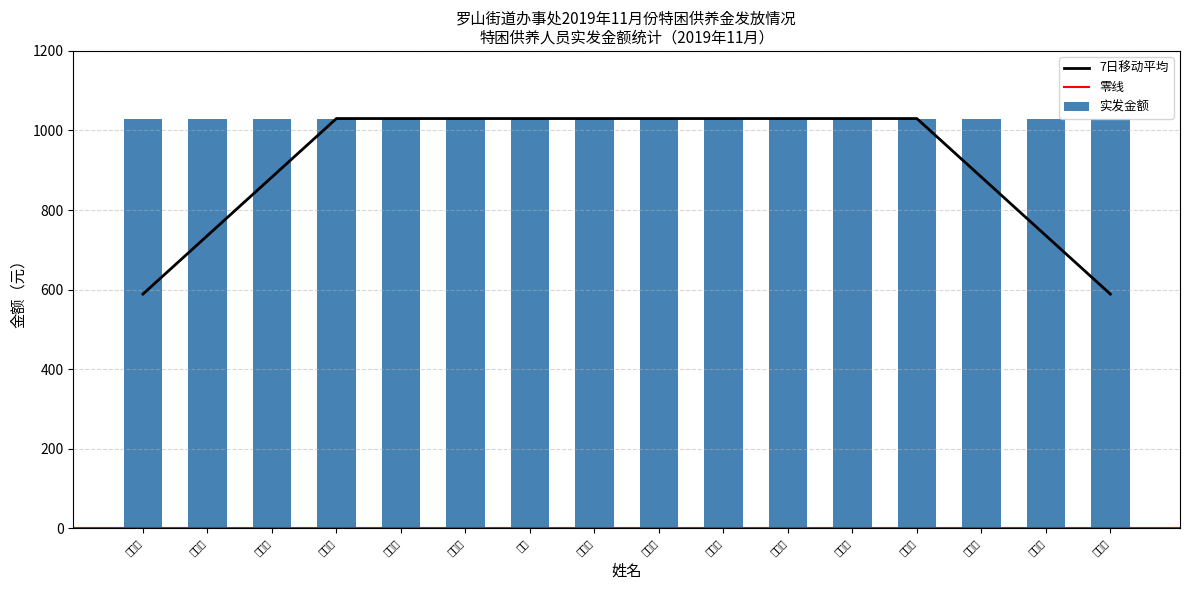

What is the maximum value for 7日移动平均?

1030.0